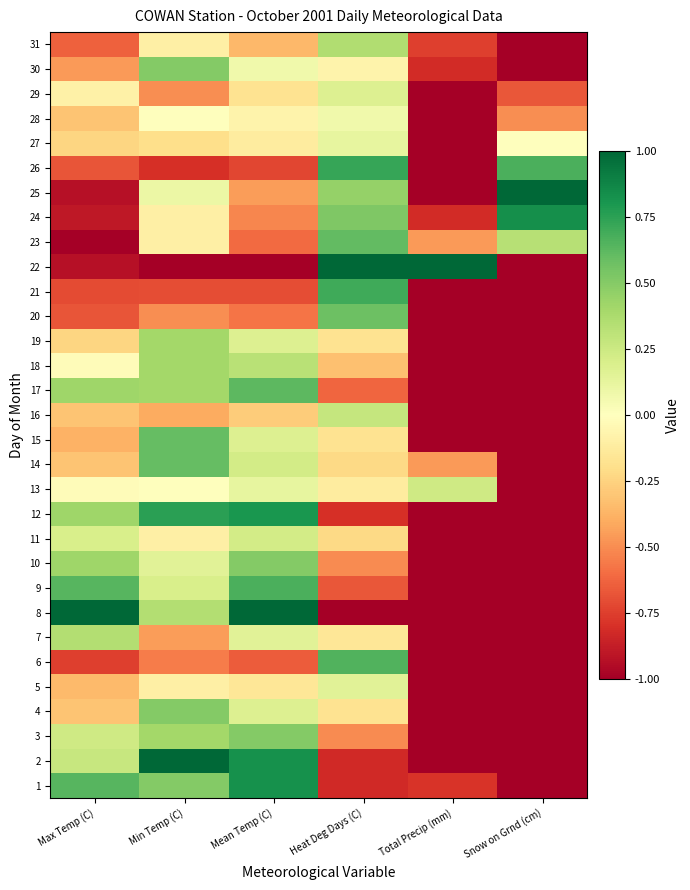

Which category has the lowest value across all series?

Snow on Grnd (cm)